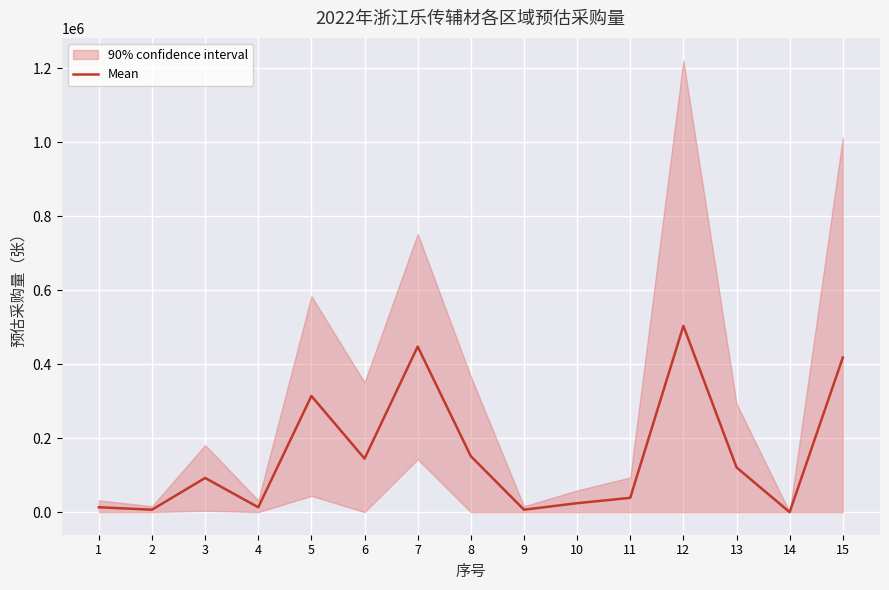

Rank the categories by value from lowest to highest.

14, 2, 9, 1, 4, 10, 11, 3, 13, 6, 8, 5, 15, 7, 12